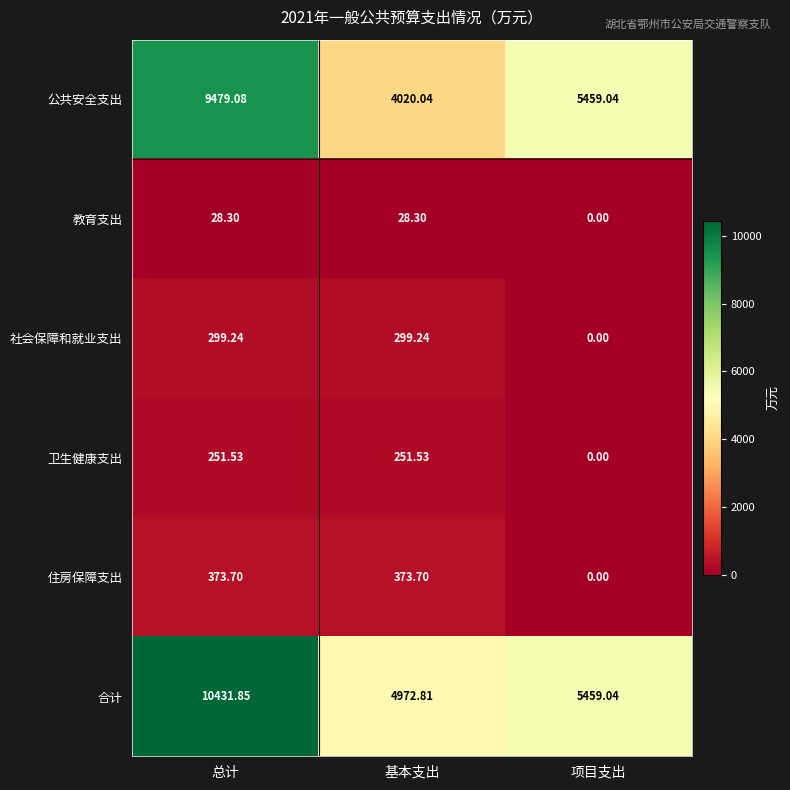

Which label corresponds to the largest value in the chart?

总计